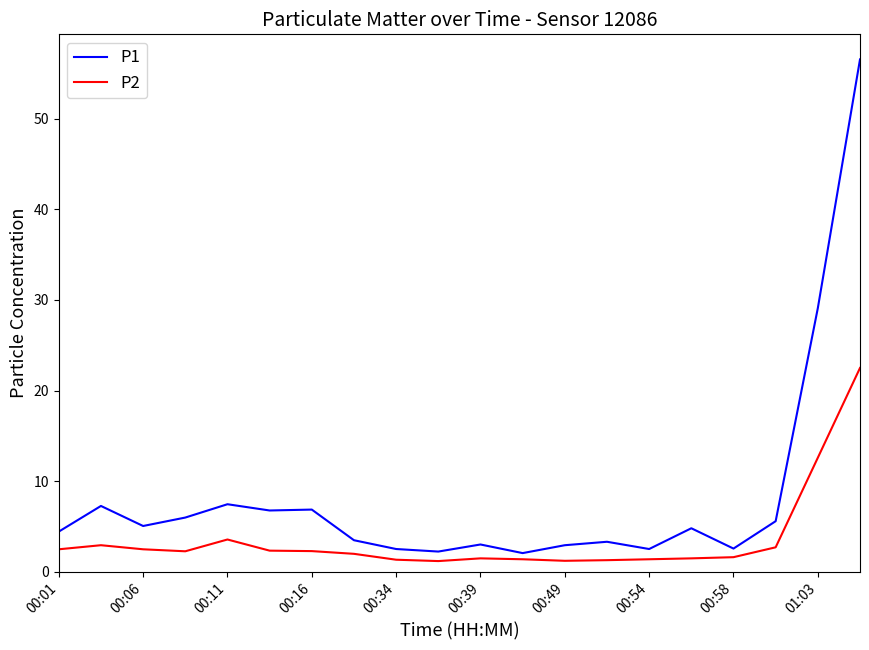

True or false: P1 has more than 2 interior local peaks.

True